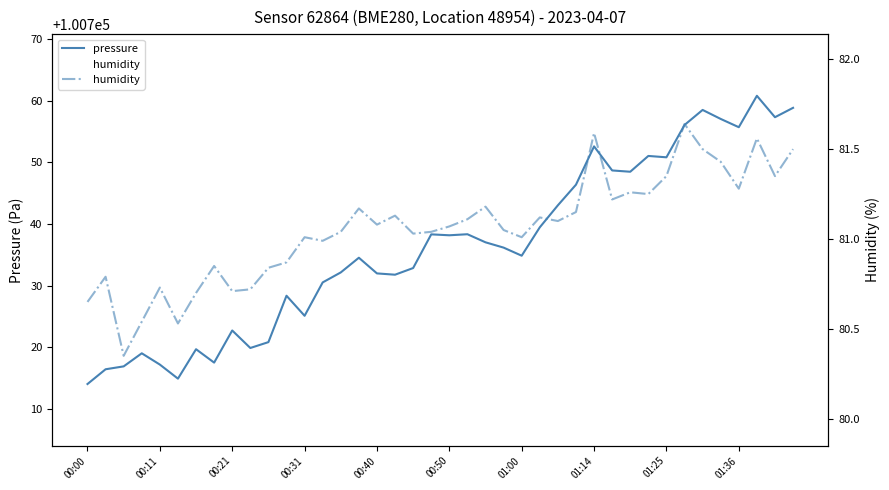

What is the difference between the maximum and second lowest values in the humidity series?

1.1